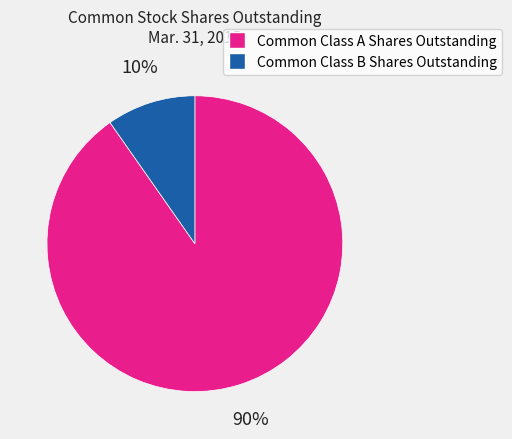

What is the smallest slice in the pie chart?

Common Class B Shares Outstanding